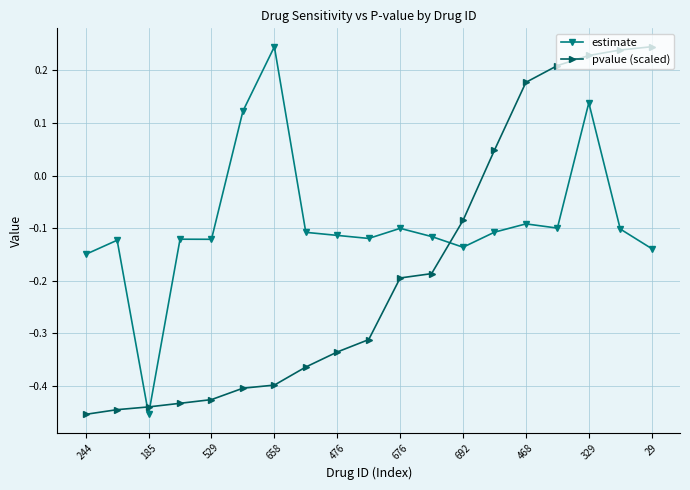

True or false: estimate has more than 1 interior local peaks.

True